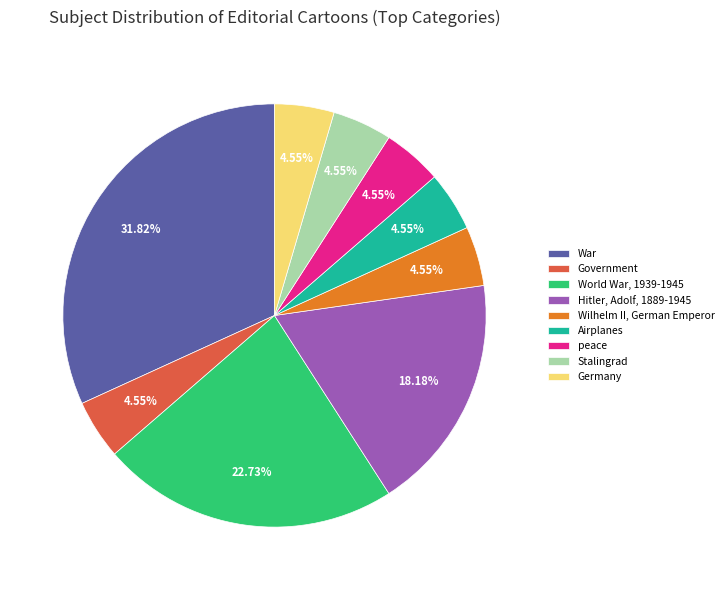

Approximately how many times larger is the value at Wilhelm II, German Emperor compared to Stalingrad?

1.0